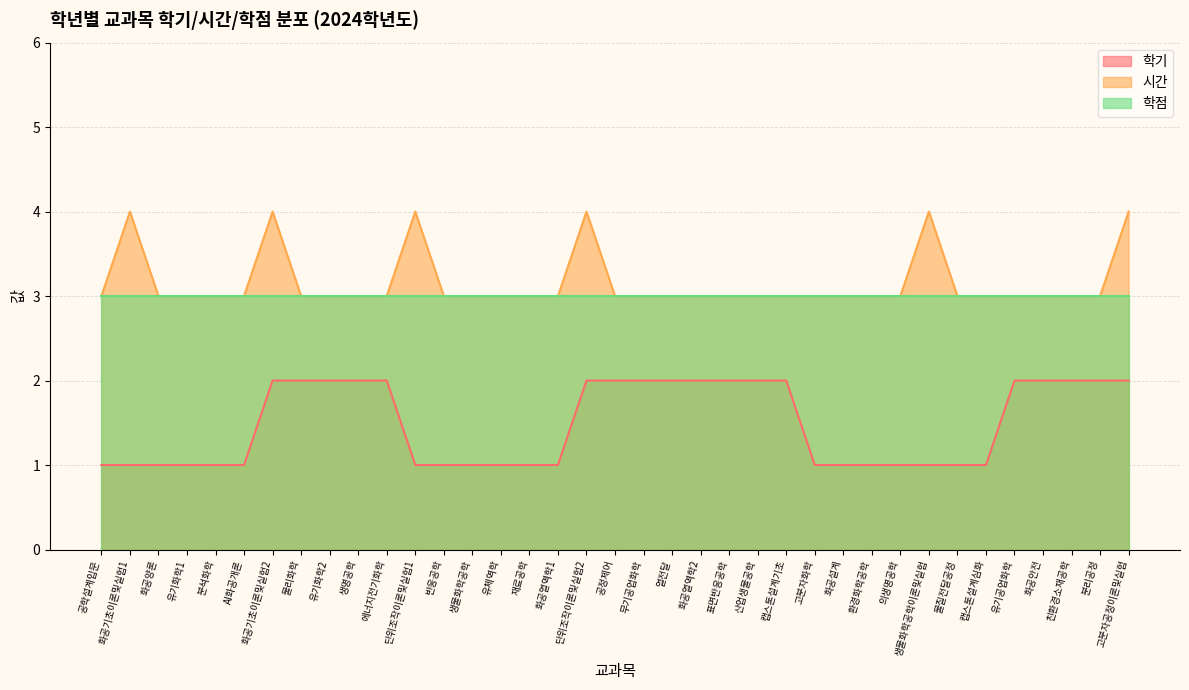

What is the label of the 31st point from the right?

화공기초이론및실험2